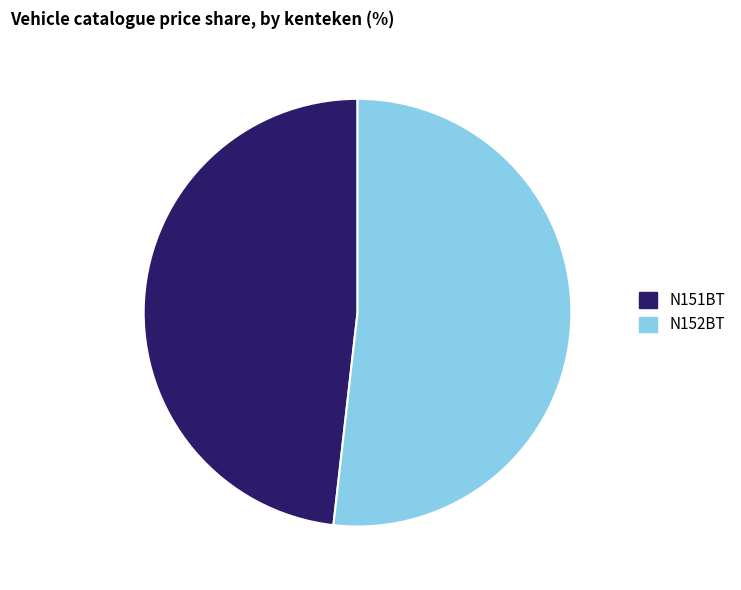

Count the number of slices in the pie.

2